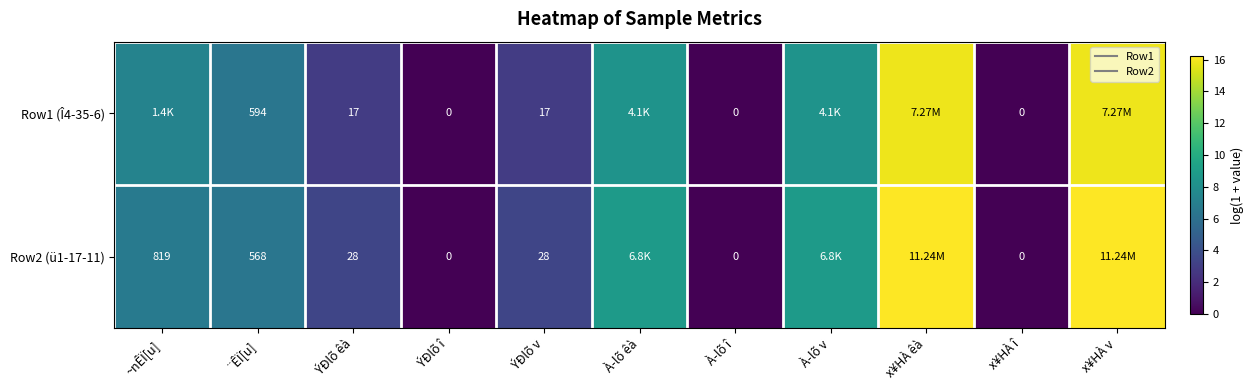

Between ÝÐlõ î and À­lõ î, which is larger?

ÝÐlõ î